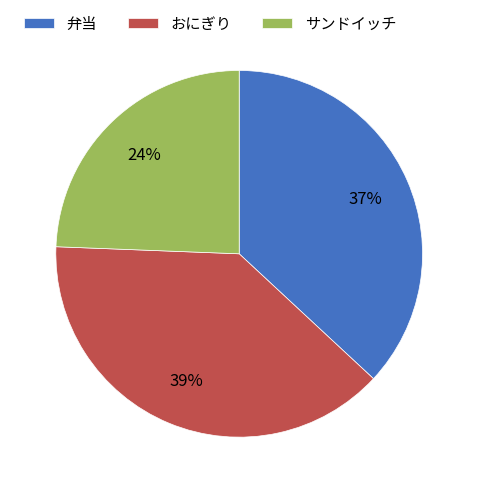

The おにぎり slice represents 39% of the pie. True or false?

True